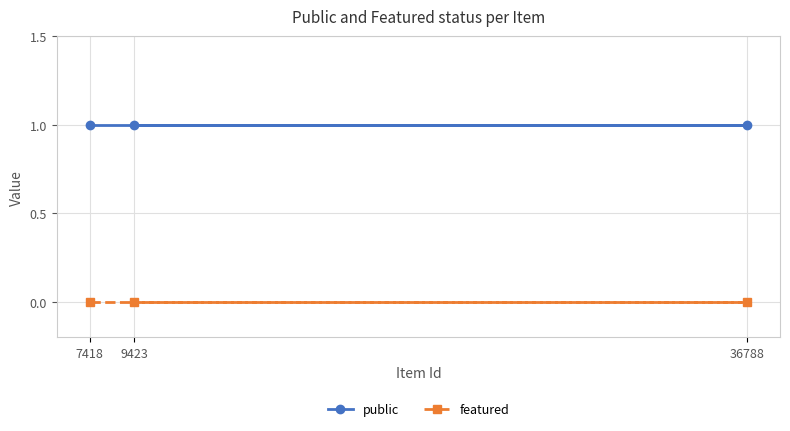

How many data points does each series have?

3